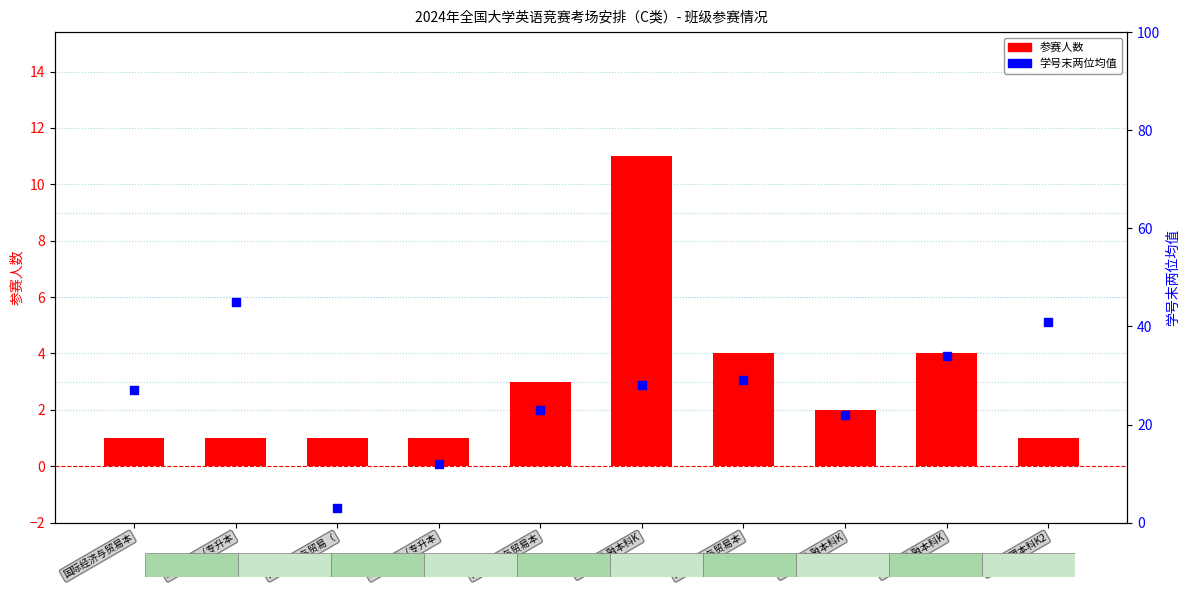

Is the value of 学号末两位均值 at 互联网金融本科K greater than the value of 参赛人数 at 互联网金融本科K?

Yes